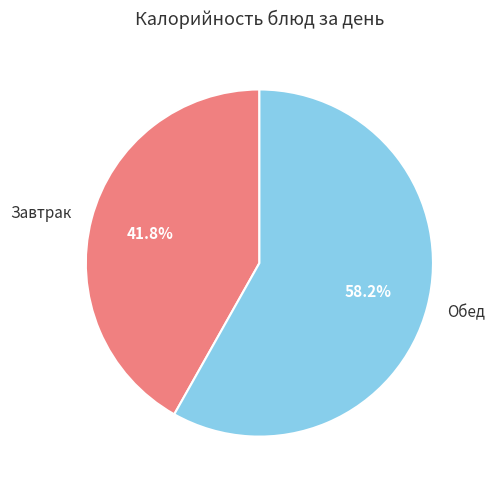

Which slice is the largest?

Обед